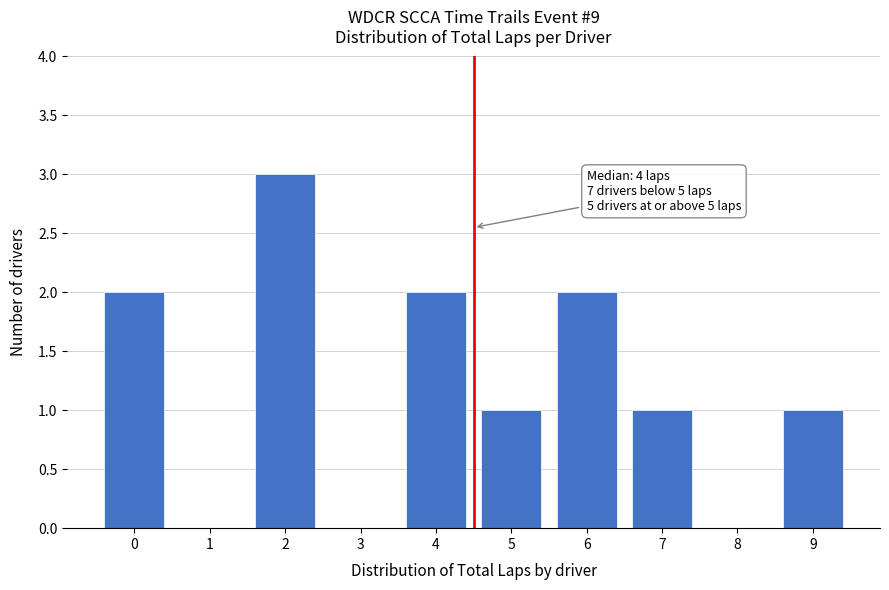

Reading left to right, extract all data points from this chart.

0=2	1=0	2=3	3=0	4=2	5=1	6=2	7=1	8=0	9=1